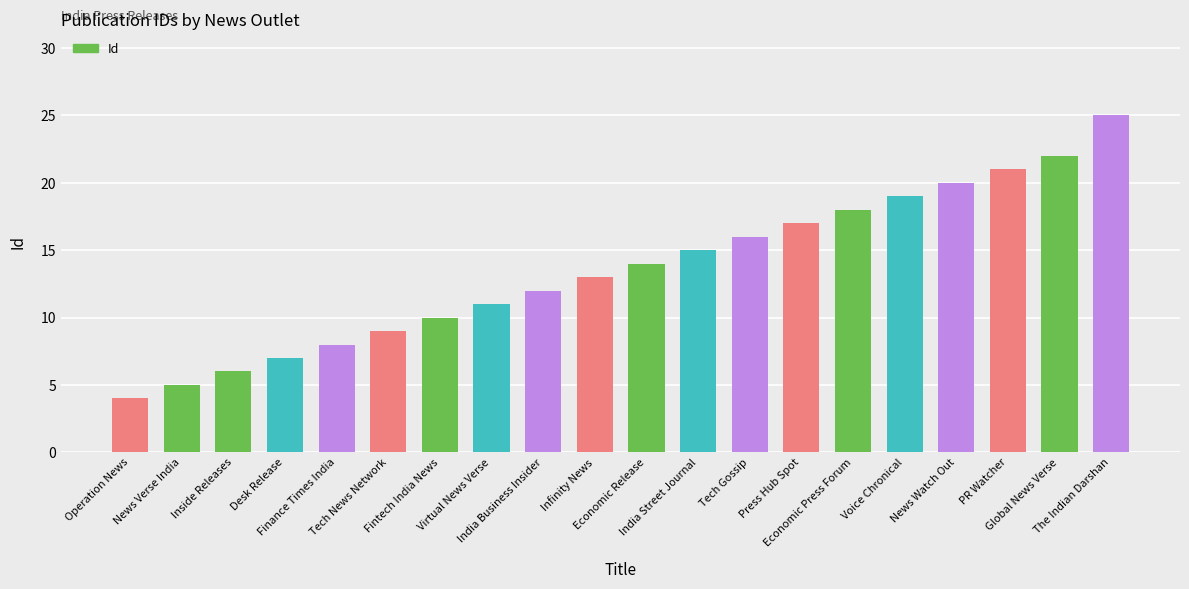

What is the greatest value displayed?

25